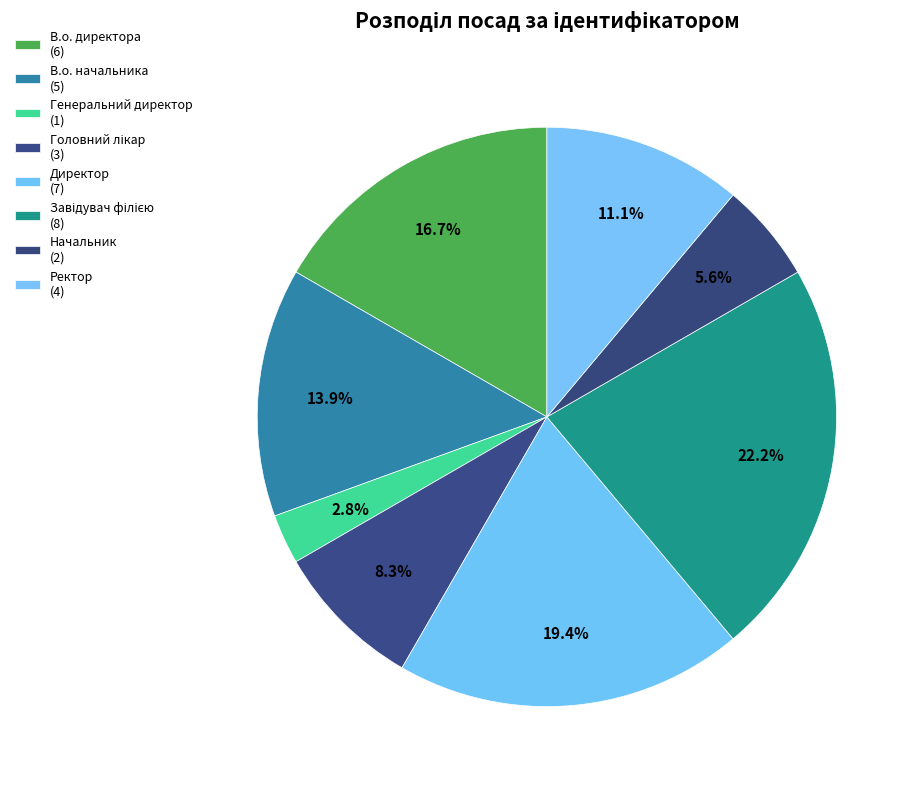

How many slices are in this pie chart?

8